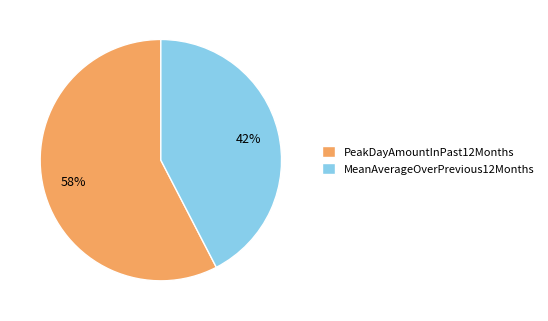

To the nearest percent, what portion does MeanAverageOverPrevious12Months represent?

42%